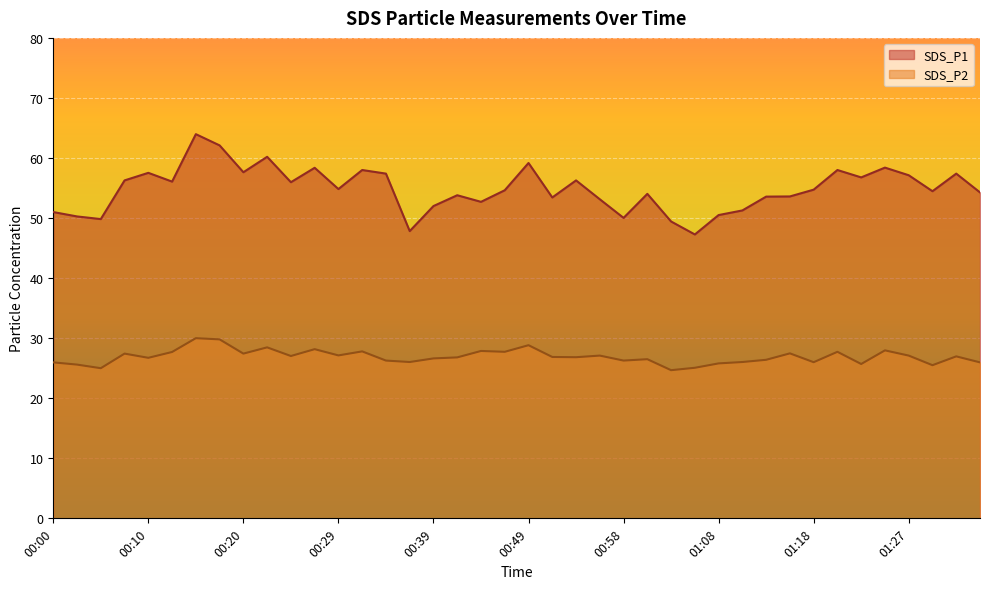

In SDS_P1, how many points are higher than both neighbors (excluding endpoints)?

12